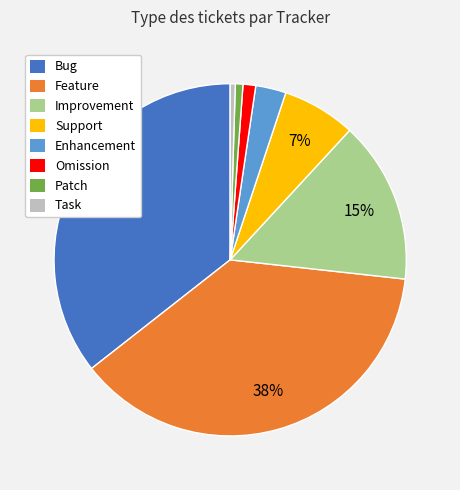

Is it true that Support is 1% of the pie?

False